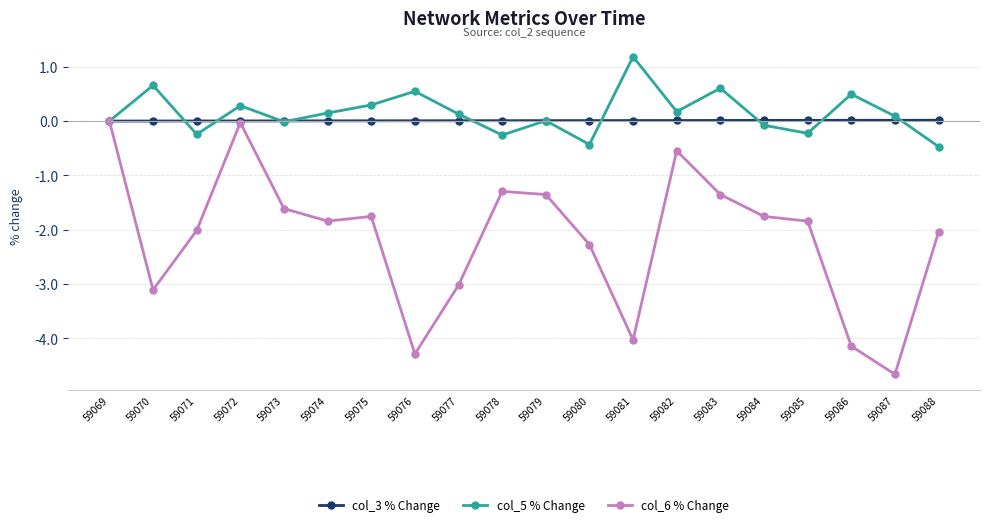

At which category does col_5 % Change reach its first local peak?

59070